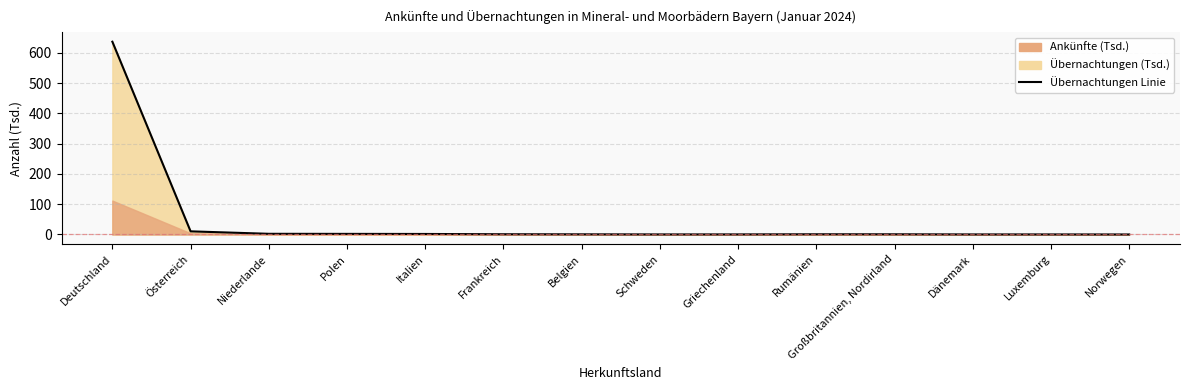

Rank the categories by value from highest to lowest.

Deutschland, Österreich, Niederlande, Polen, Italien, Frankreich, Rumänien, Großbritannien, Nordirland, Belgien, Griechenland, Schweden, Dänemark, Luxemburg, Norwegen